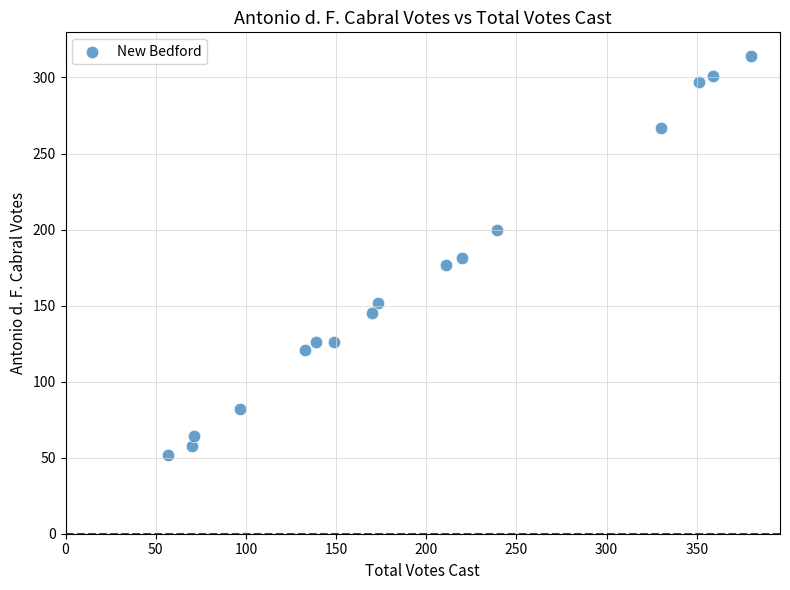

What is the range of X values (max minus min)?

323